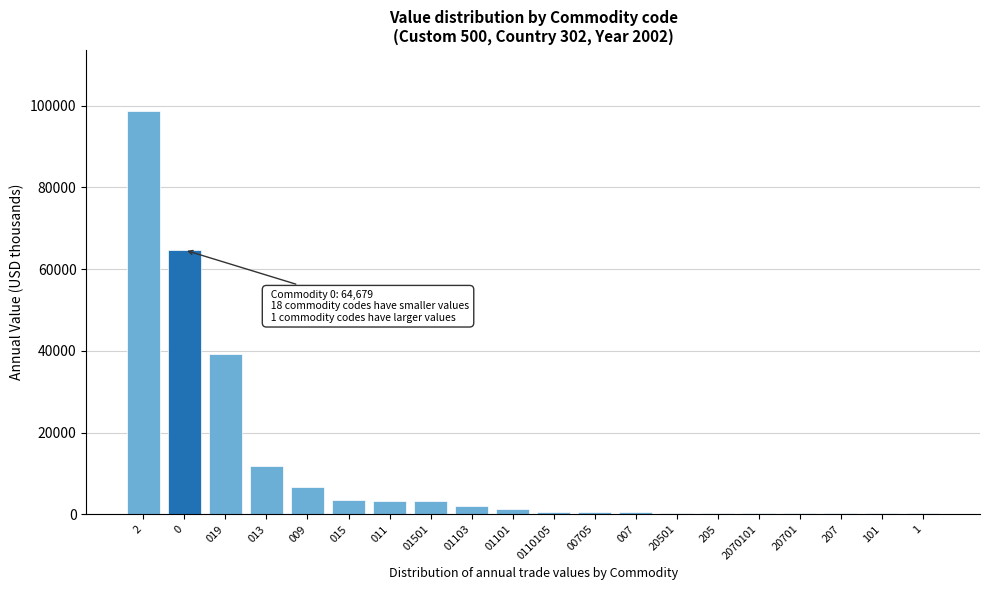

The value at 2 is 98803. True or false?

True